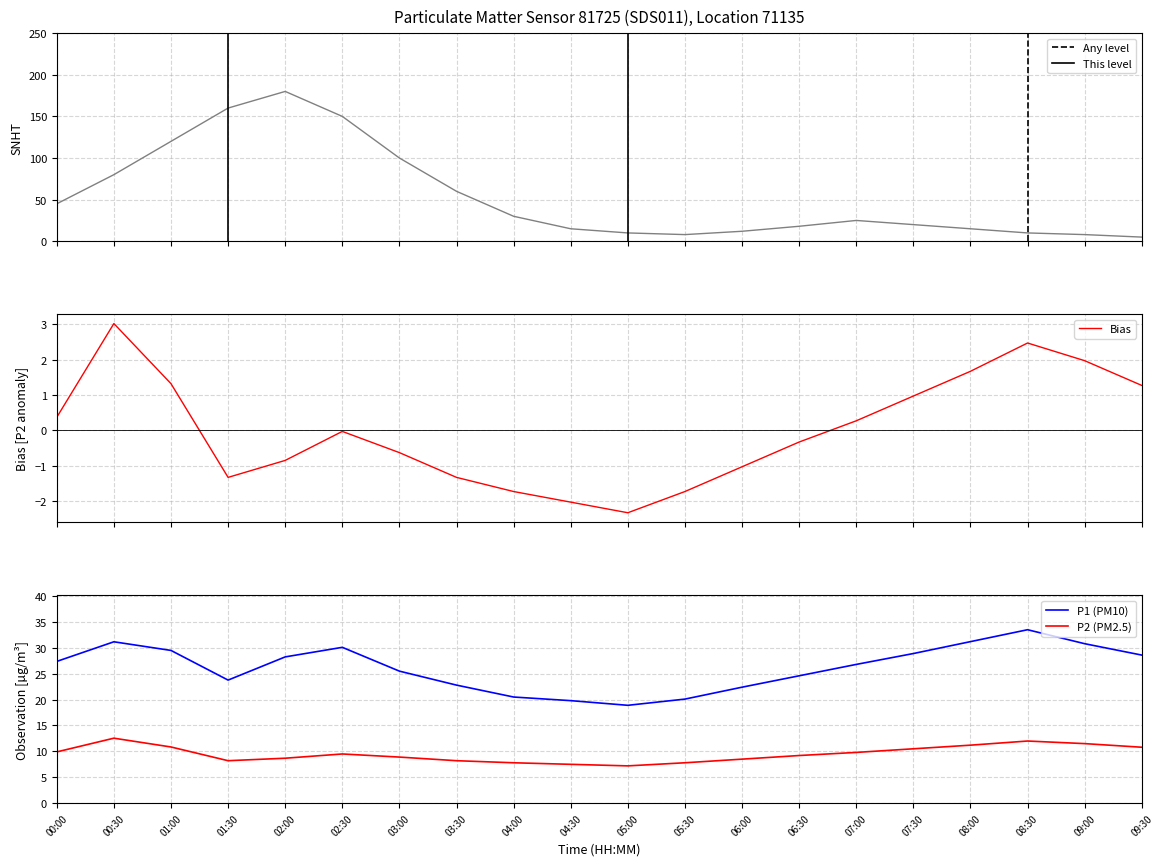

What is the value of the SNHT point at the 7th from the left?

100.0